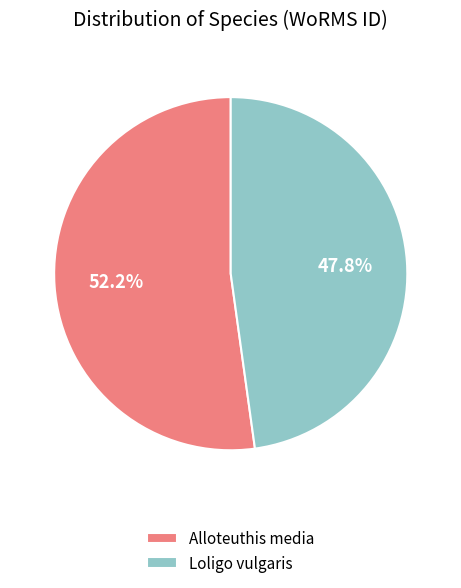

What is the majority slice?

Alloteuthis media